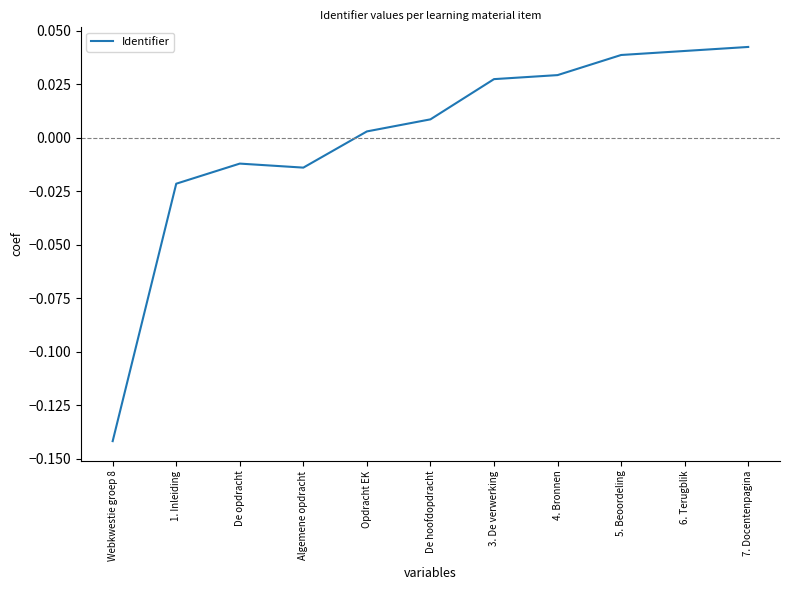

What is the difference between the maximum and minimum values?

0.2